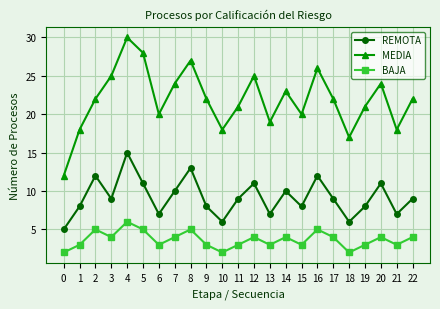

Reading left to right, extract all data points from this chart.

REMOTA: 0=5	1=8	2=12	3=9	4=15	5=11	6=7	7=10	8=13	9=8	10=6	11=9	12=11	13=7	14=10	15=8	16=12	17=9	18=6	19=8	20=11	21=7	22=9
MEDIA: 0=12	1=18	2=22	3=25	4=30	5=28	6=20	7=24	8=27	9=22	10=18	11=21	12=25	13=19	14=23	15=20	16=26	17=22	18=17	19=21	20=24	21=18	22=22
BAJA: 0=2	1=3	2=5	3=4	4=6	5=5	6=3	7=4	8=5	9=3	10=2	11=3	12=4	13=3	14=4	15=3	16=5	17=4	18=2	19=3	20=4	21=3	22=4